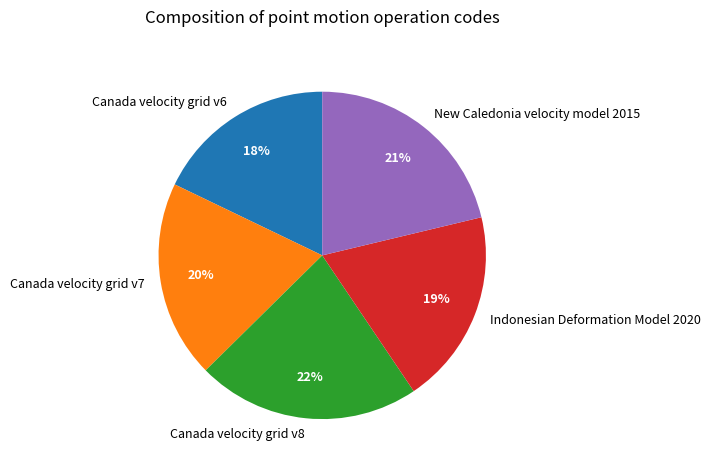

Is the sum of Canada velocity grid v8 and New Caledonia velocity model 2015 greater than half?

No